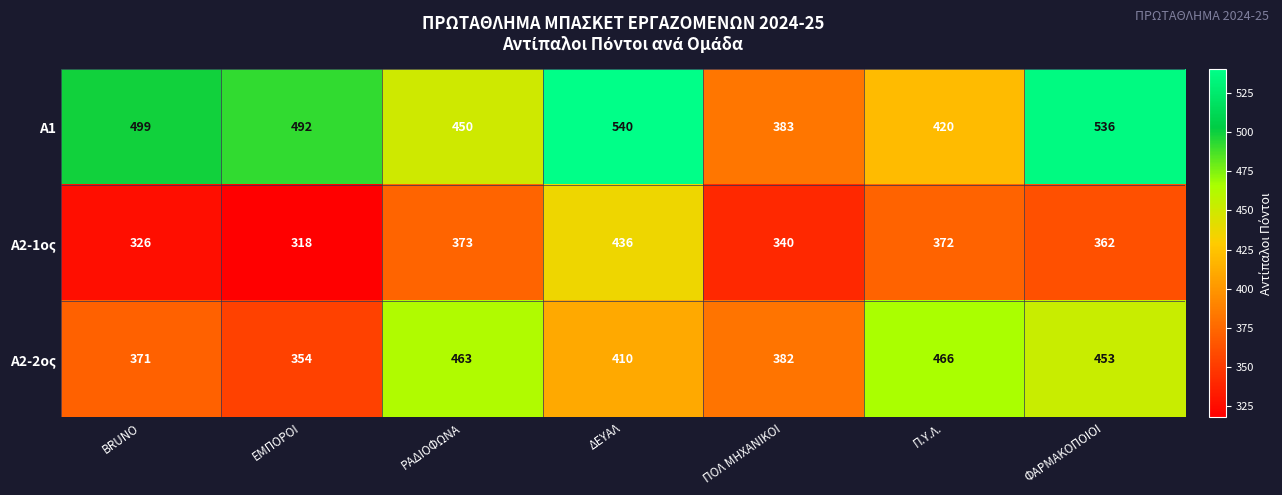

Which series has the widest spread of values?

Α1